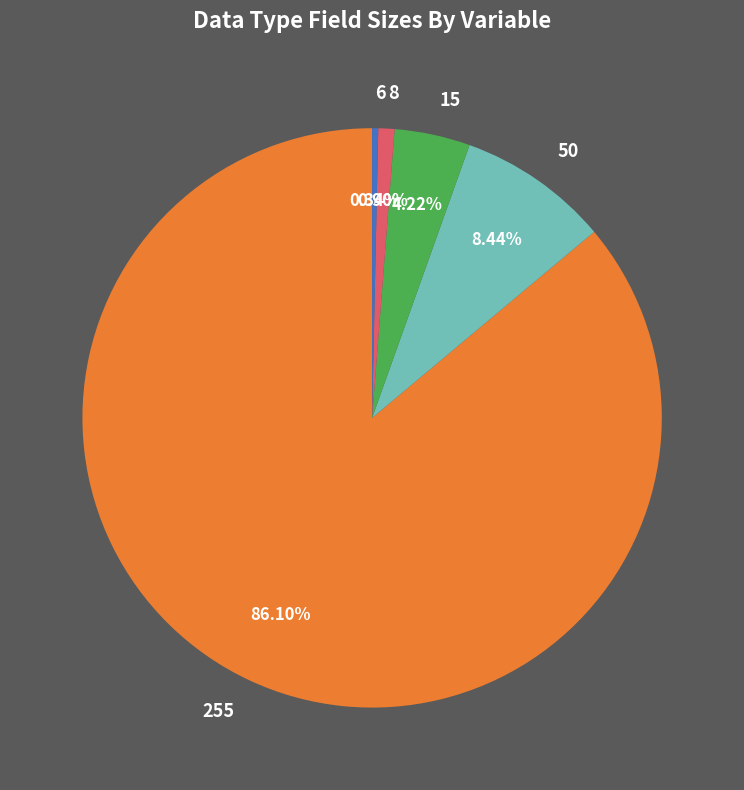

Which slice is the largest?

255